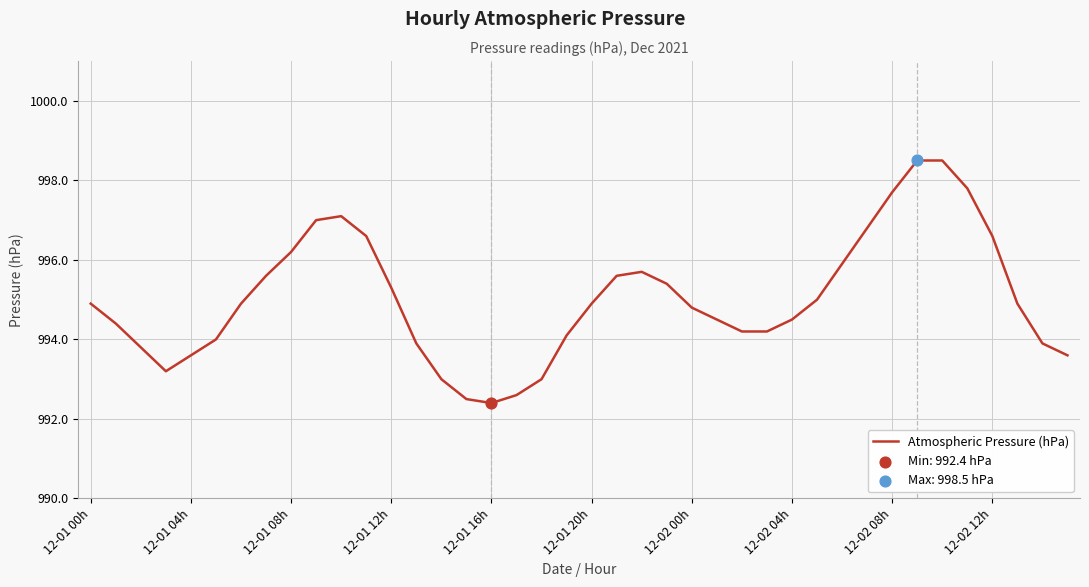

What is the difference between the maximum and minimum values?

6.1